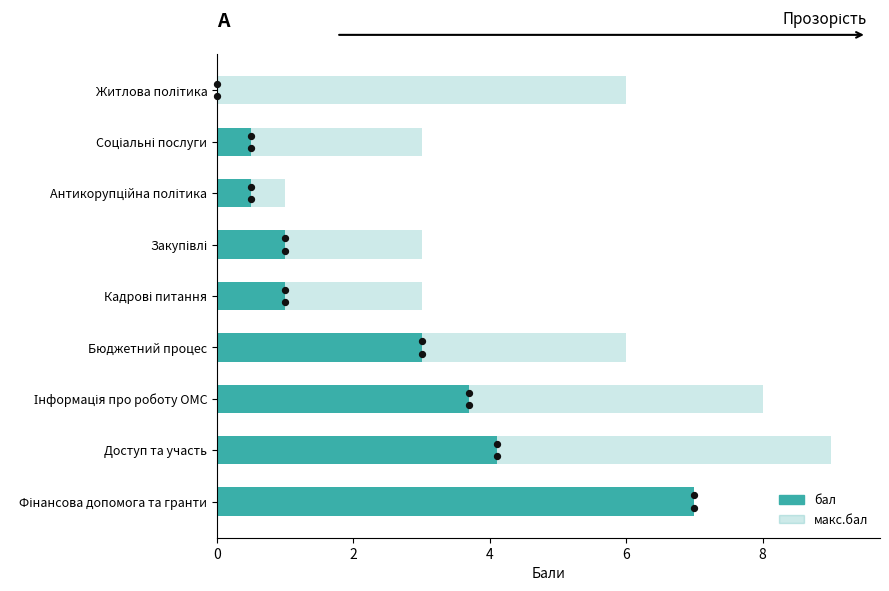

What are all the series names shown in the legend?

макс.бал, бал